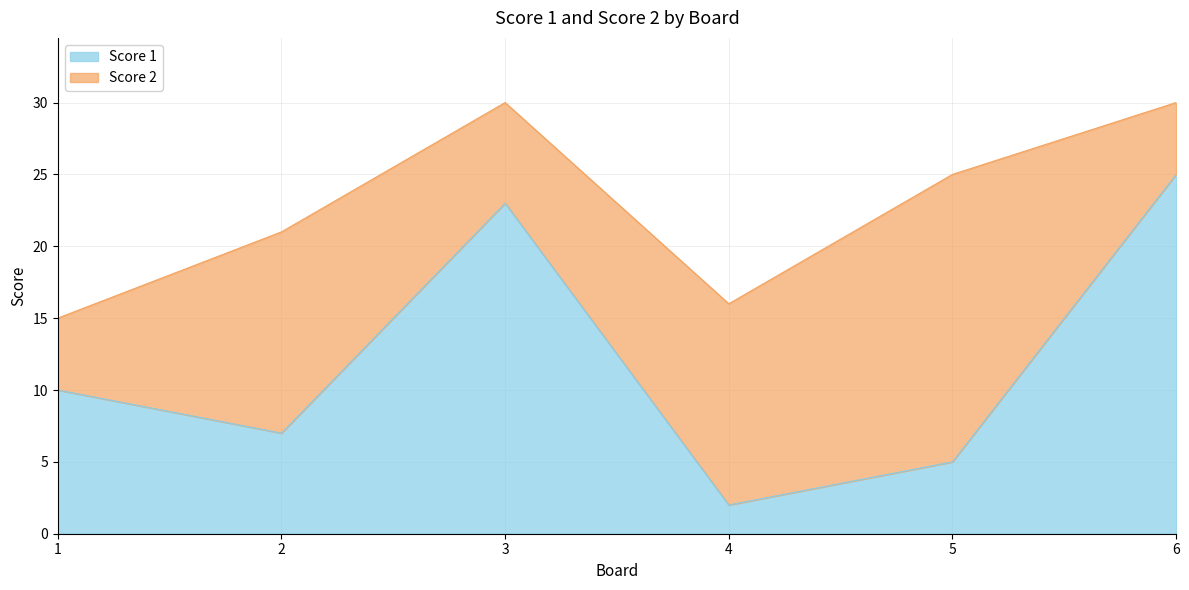

True or false: the data has more than 0 interior local peaks.

True